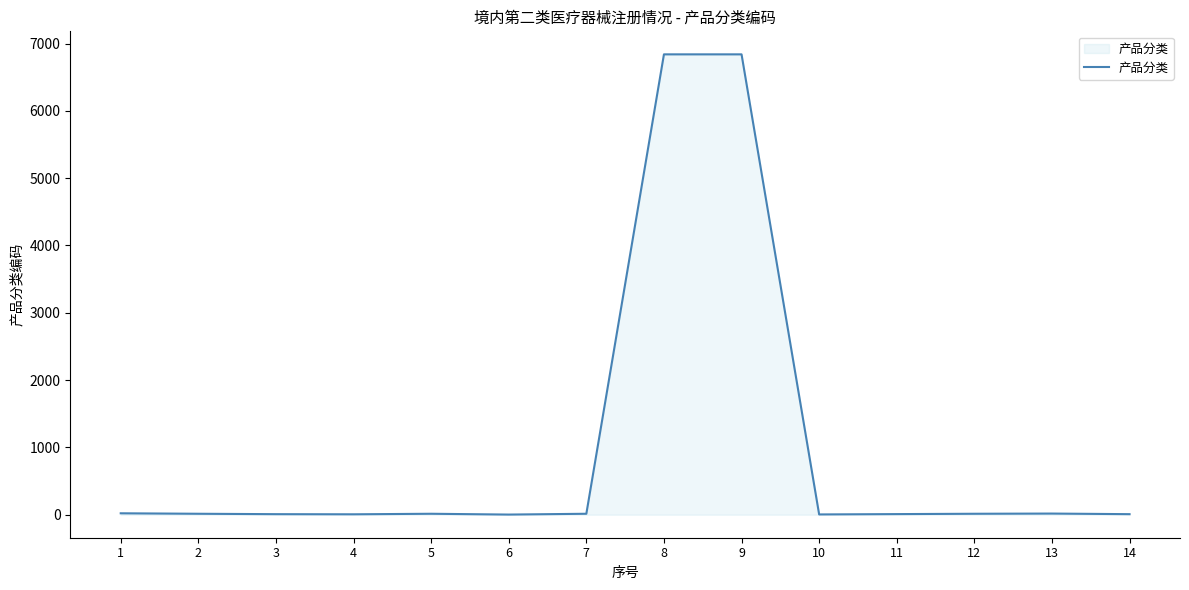

The chart shows a value of 2 at 6. True or false?

True